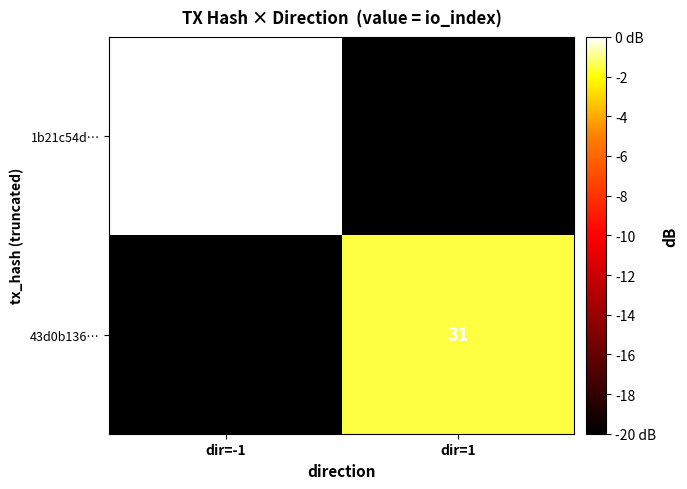

True or false: 1b21c54d… has a value of 37 at dir=-1.

True